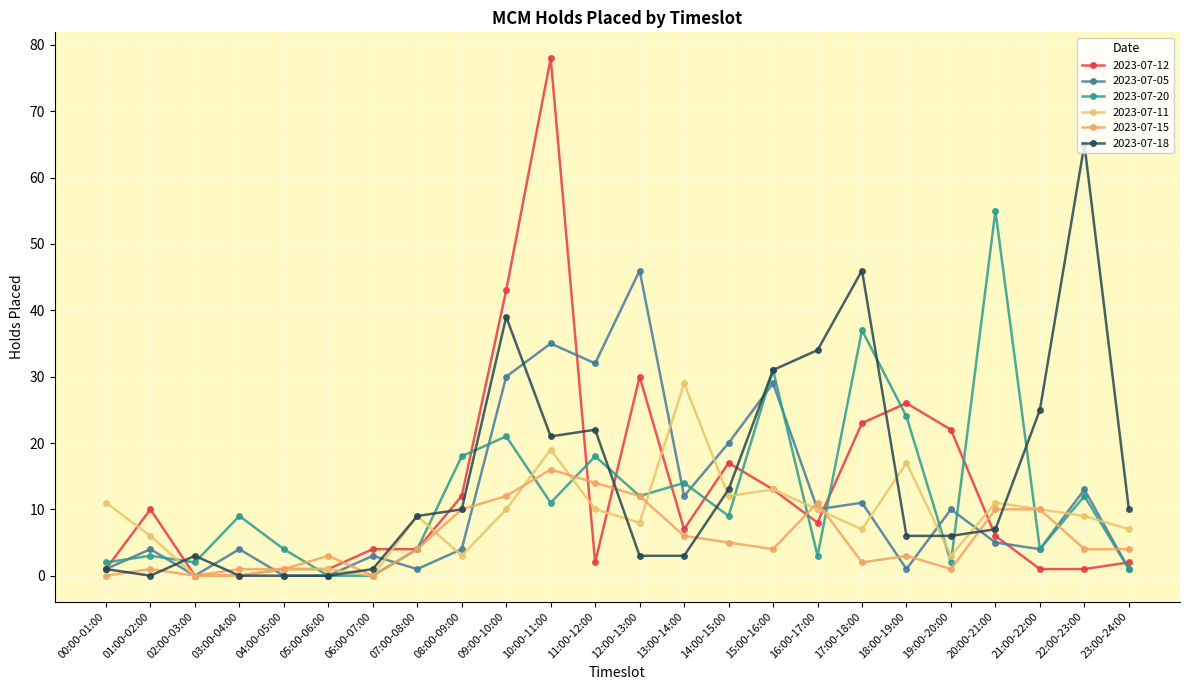

What is the total value across all series at 20:00-21:00?

94